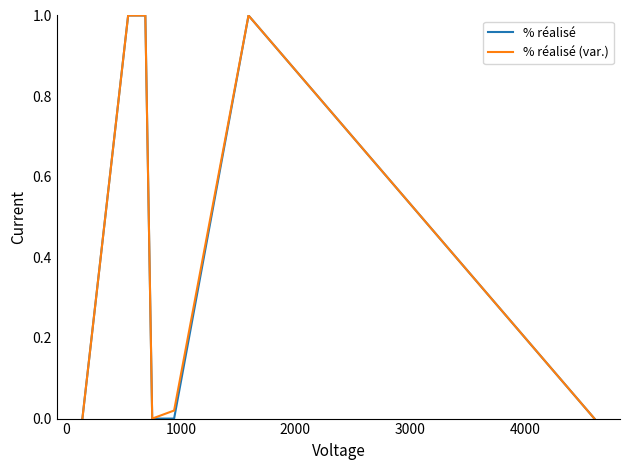

What is the maximum value shown in the chart?

1.0